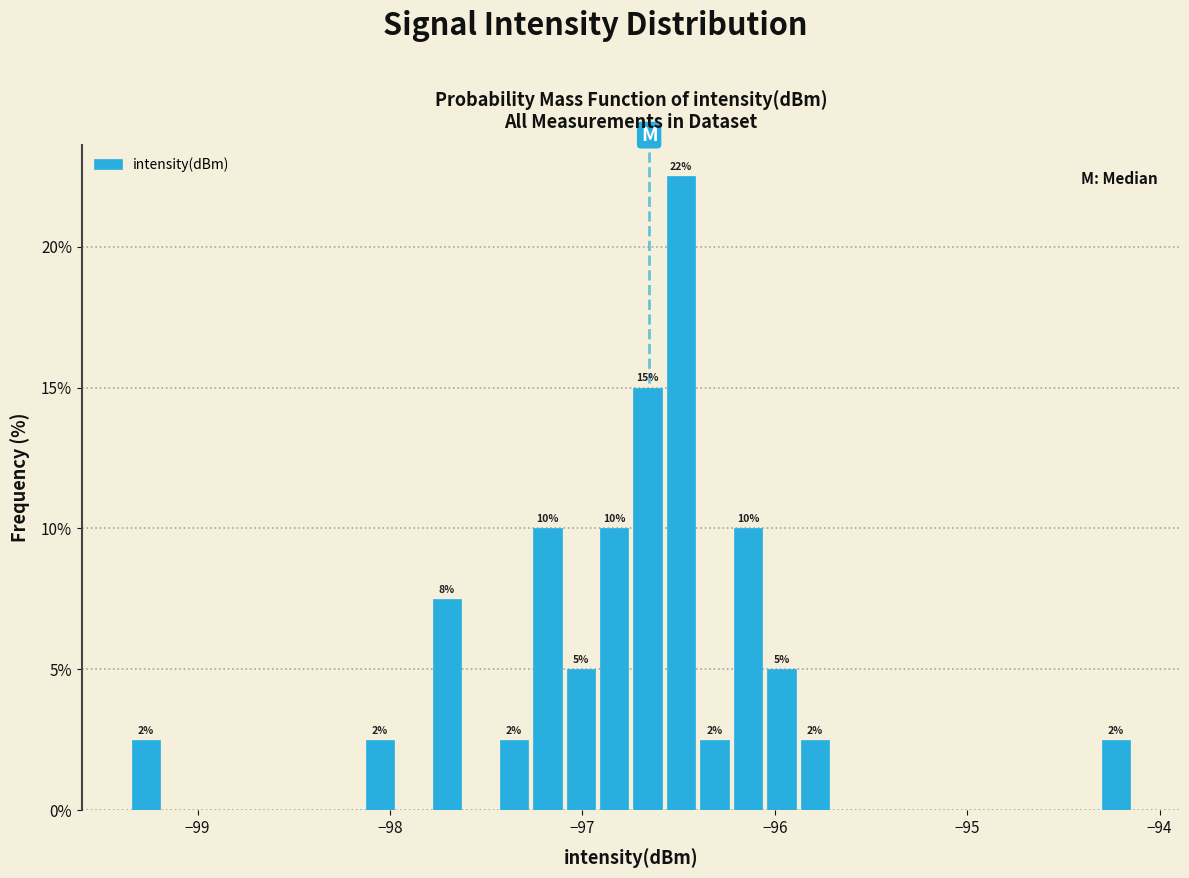

Around what value on the x-axis is the tallest bar? Give the approximate position of its centre, as read against the axis.

-96.5